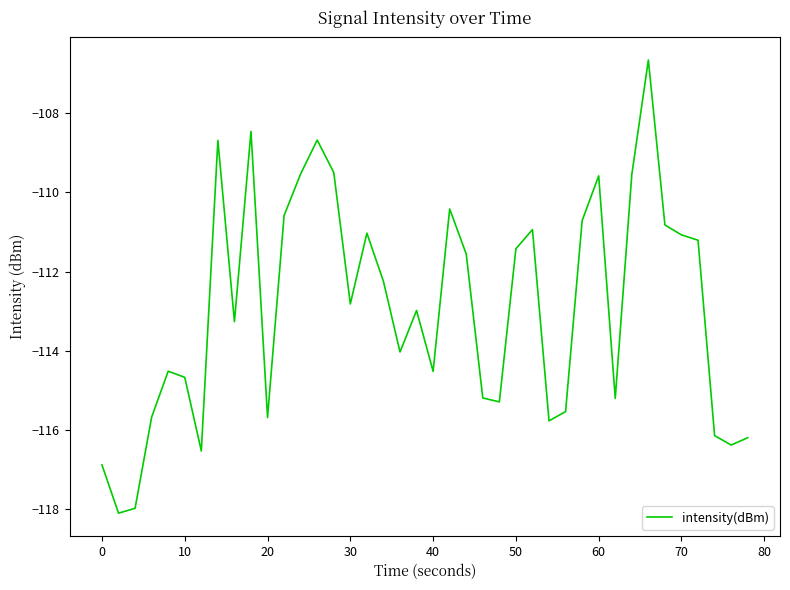

What is the maximum value shown in the chart?

-106.7